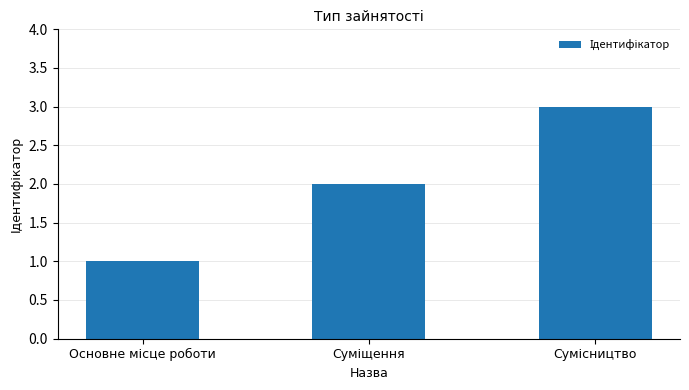

What is the maximum value shown in the chart?

3